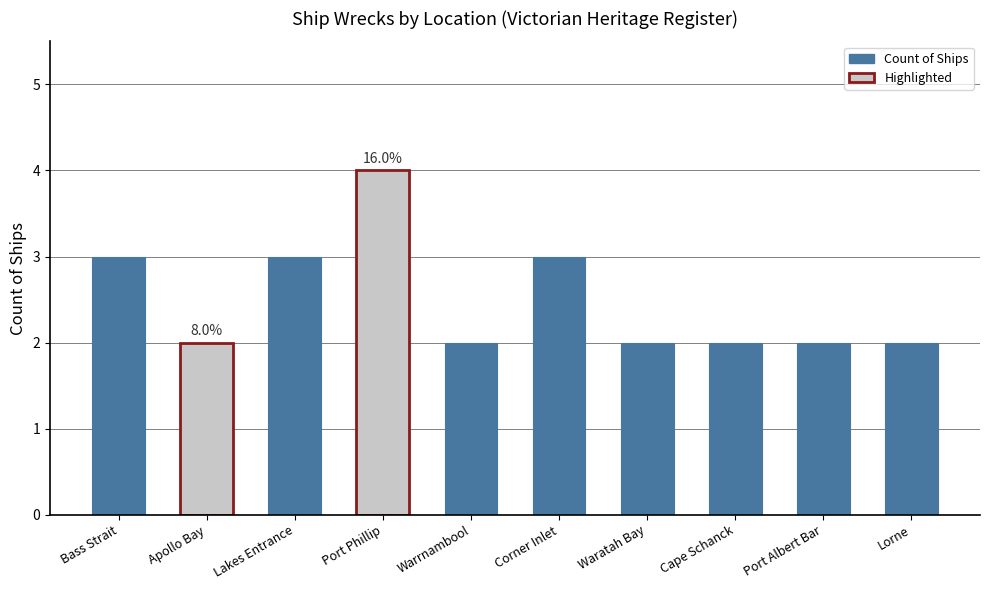

Are the bars horizontal?

No